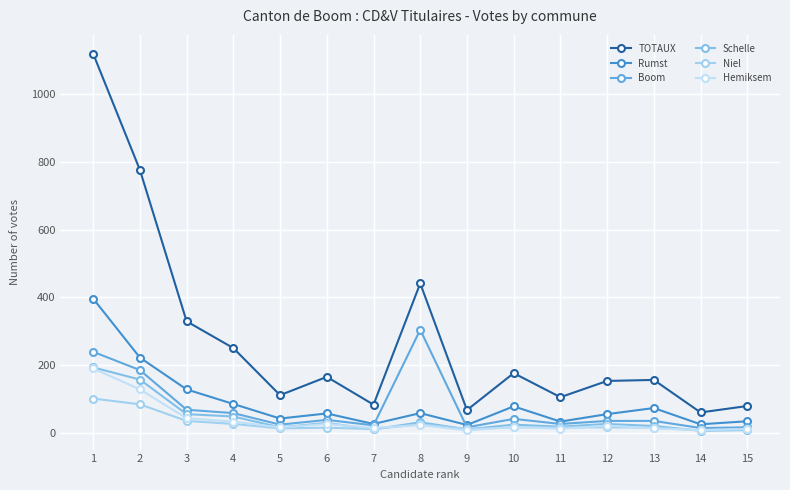

At which category is the sum across all series the highest?

1